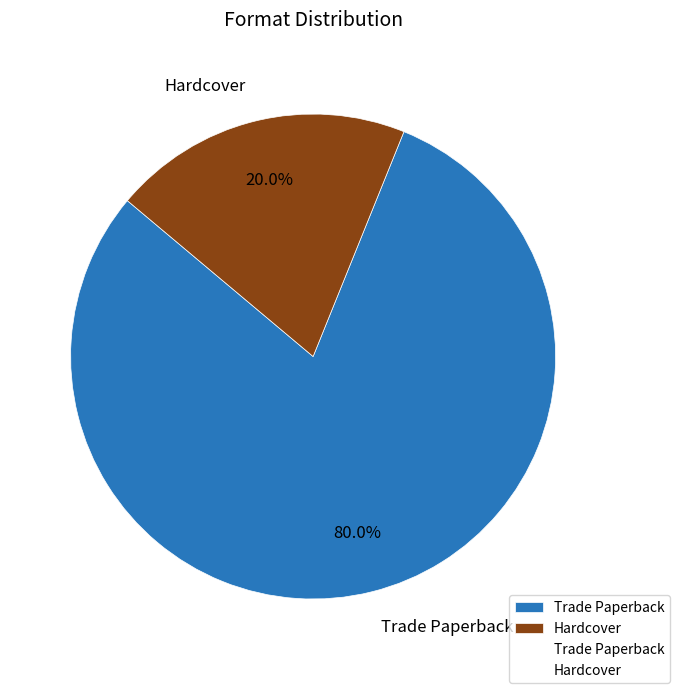

Combined, do Trade Paperback and Hardcover account for over 50%?

Yes